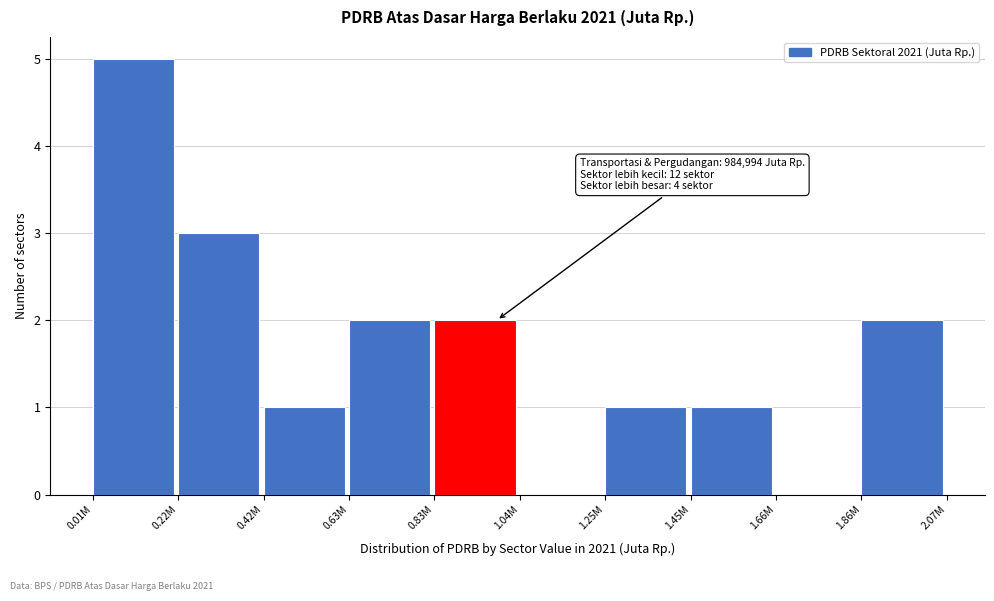

Reading right to left, extract all data points from this chart.

1.86M=2	1.66M=0	1.45M=1	1.25M=1	1.04M=0	0.83M=2	0.63M=2	0.42M=1	0.22M=3	0.01M=5